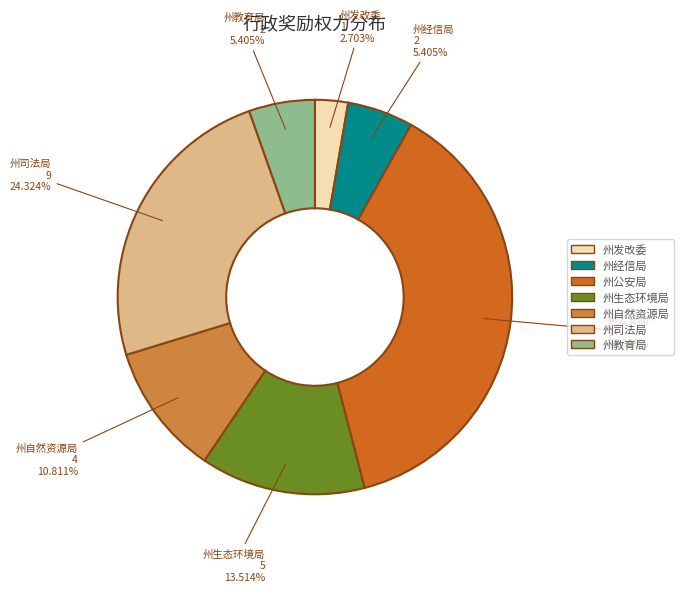

Is there any slice that represents more than half of the pie?

No